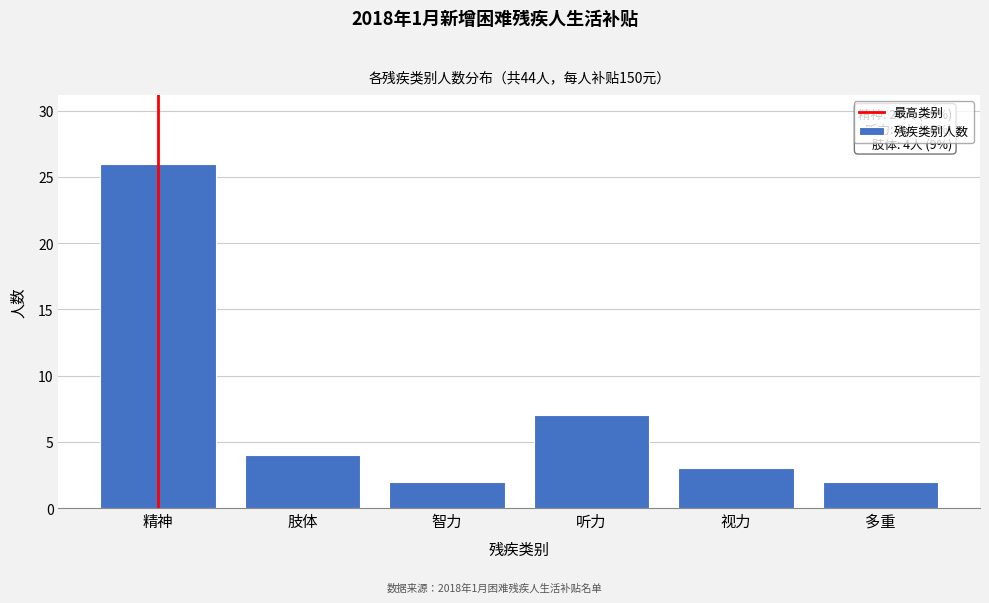

Reading right to left, transcribe all the data shown in this chart.

2	3	7	2	4	26